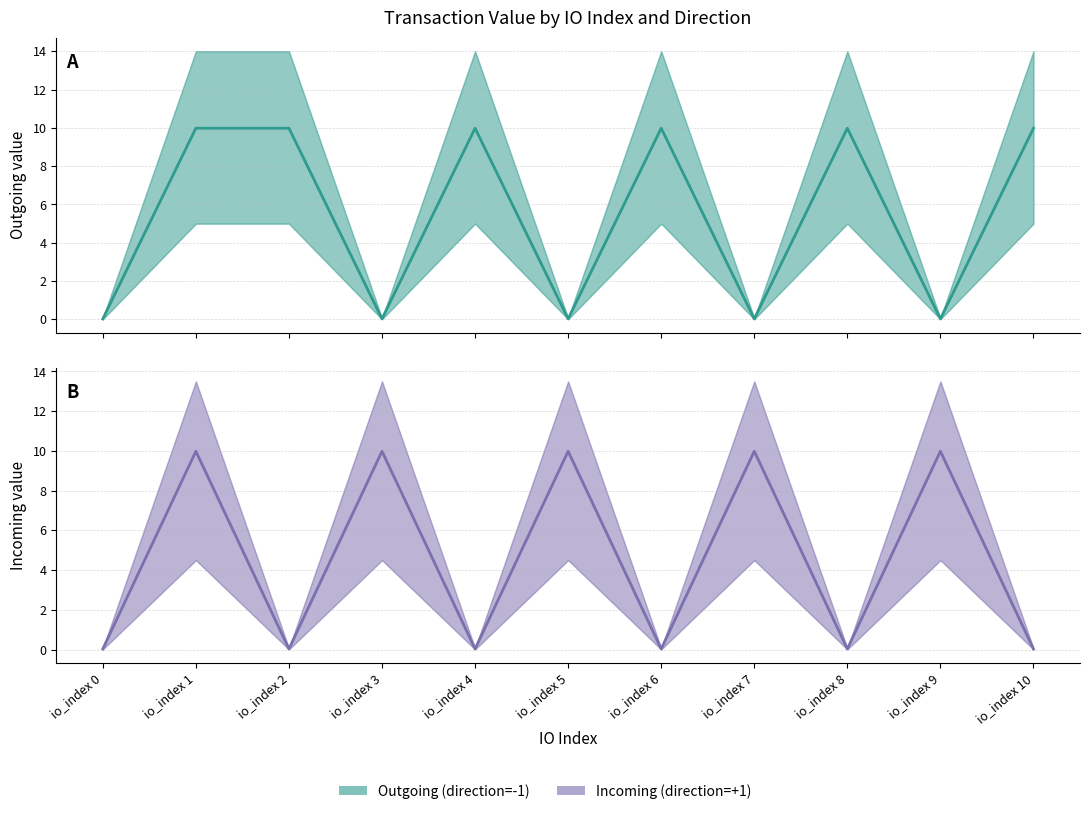

Count the number of data series in this chart.

2